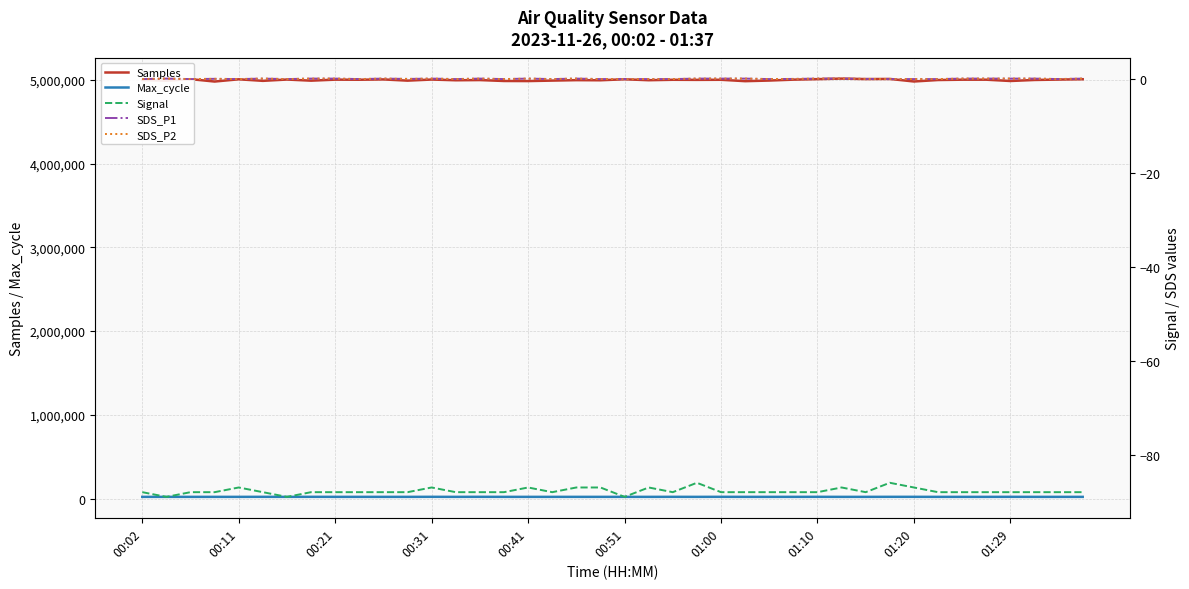

True or false: Samples and SDS_P2 cross at least once.

False